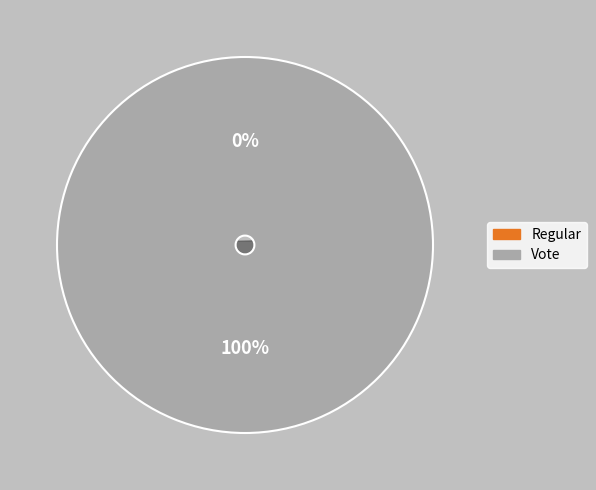

To the nearest percent, what is the average slice percentage?

50%